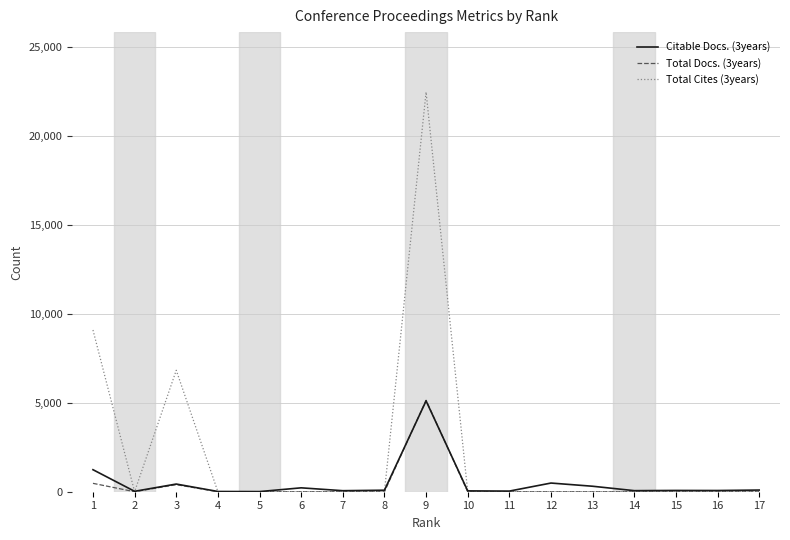

True or false: Total Cites (3years) and Citable Docs. (3years) intersect in this chart.

True